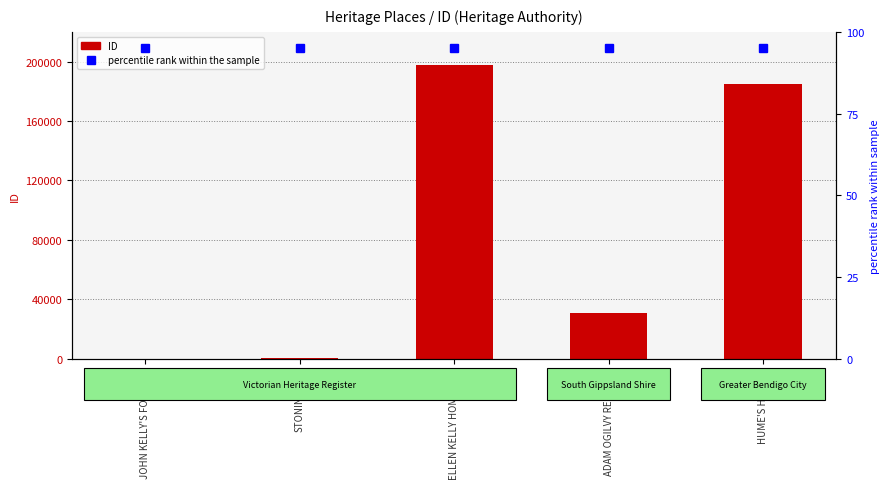

How many values in the ID series exceed 30912?

2